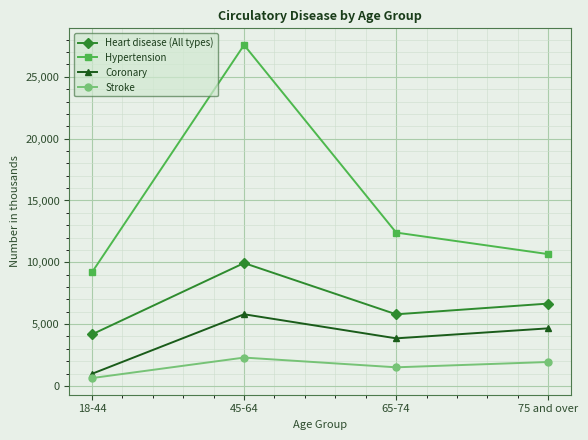

What is the difference between the second highest and second lowest values in the Heart disease (All types) series?

869